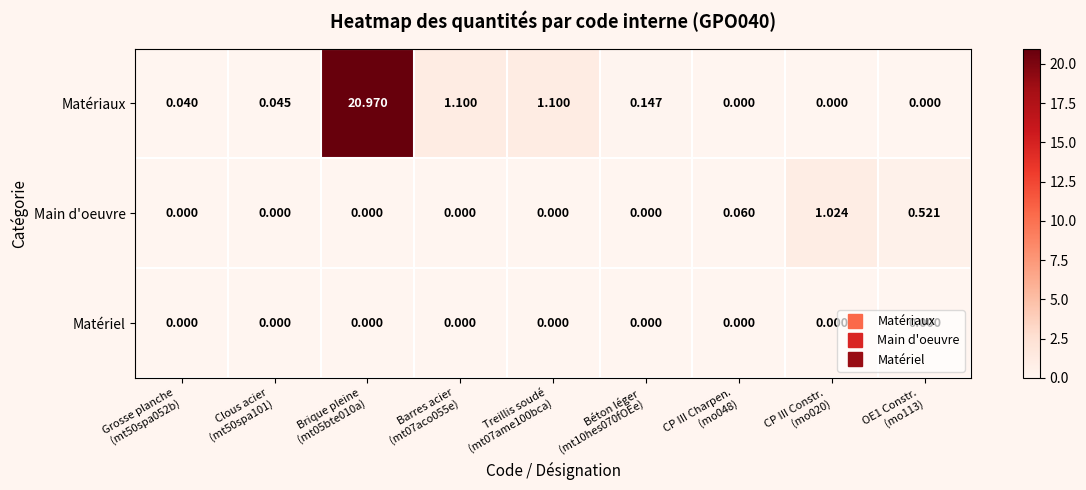

Which series has the widest spread of values?

Matériaux